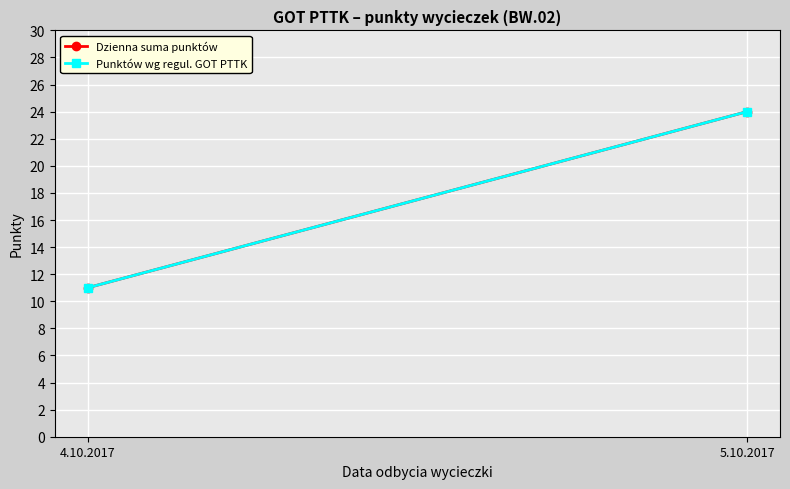

What are all the series names shown in the legend?

Dzienna suma punktów, Punktów wg regul. GOT PTTK